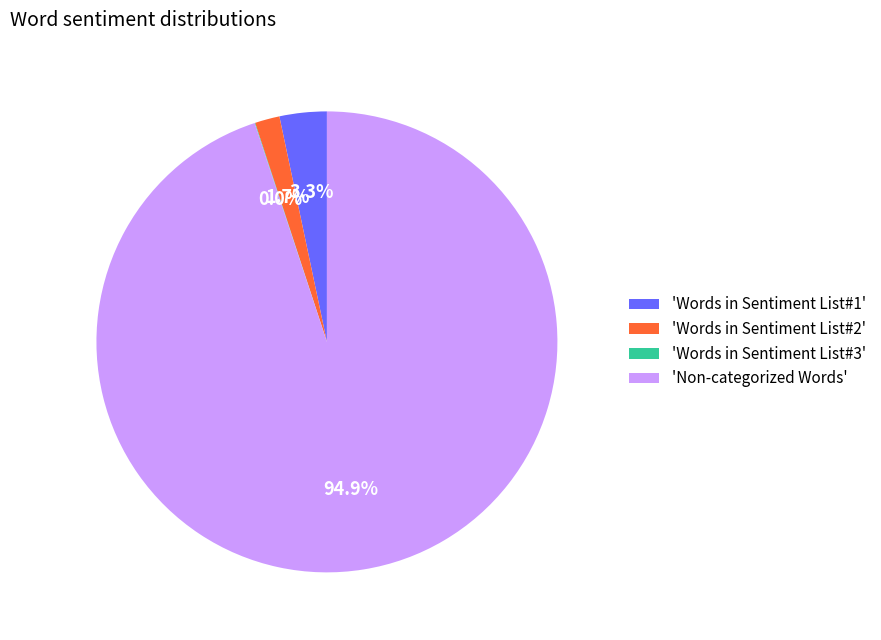

What portion of the pie excludes 'Words in Sentiment List#2'?

98.3%